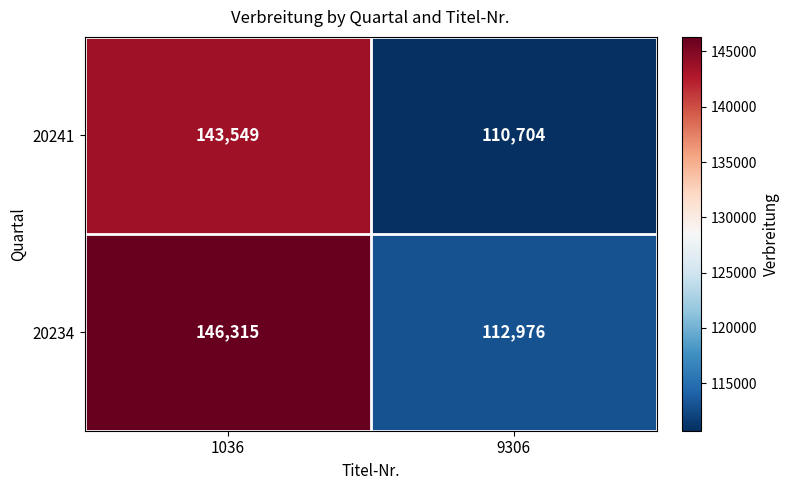

The value of 20234 at 1036 is 146315. True or false?

True